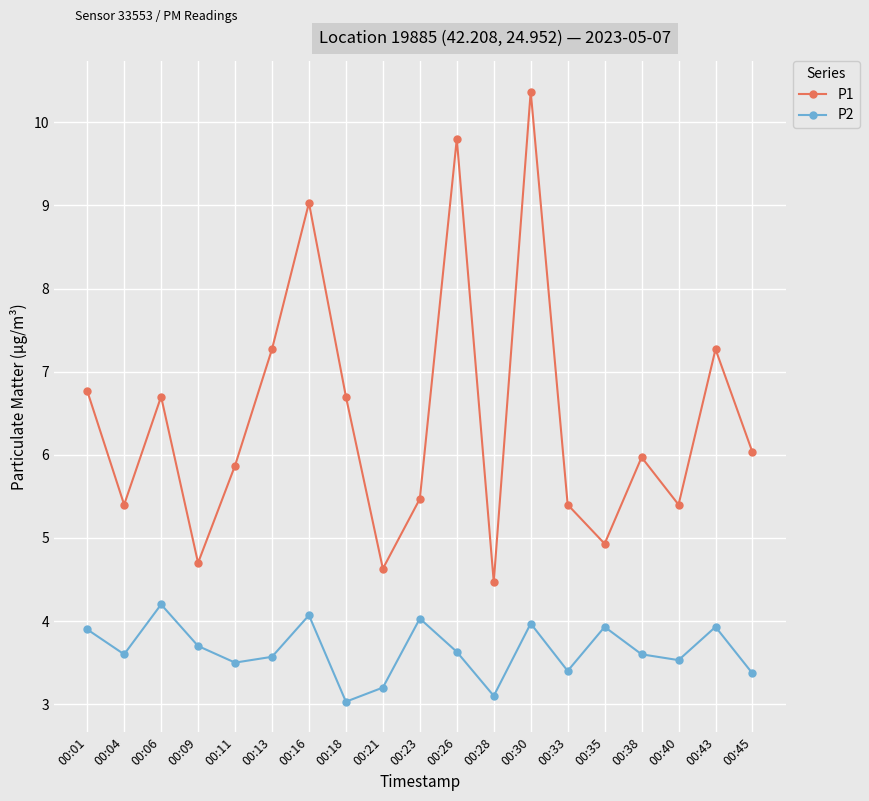

Rank the series by their maximum value, from lowest to highest.

P2, P1